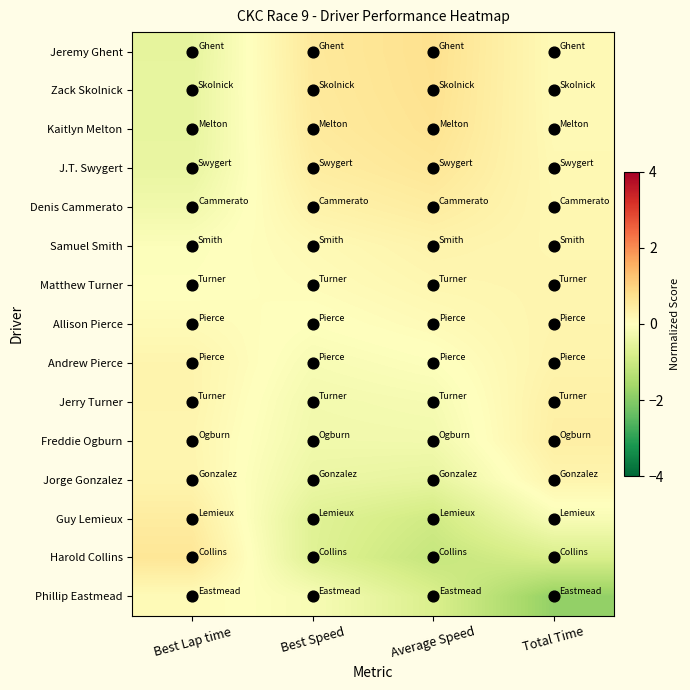

At how many categories does at least one series exceed 0?

4